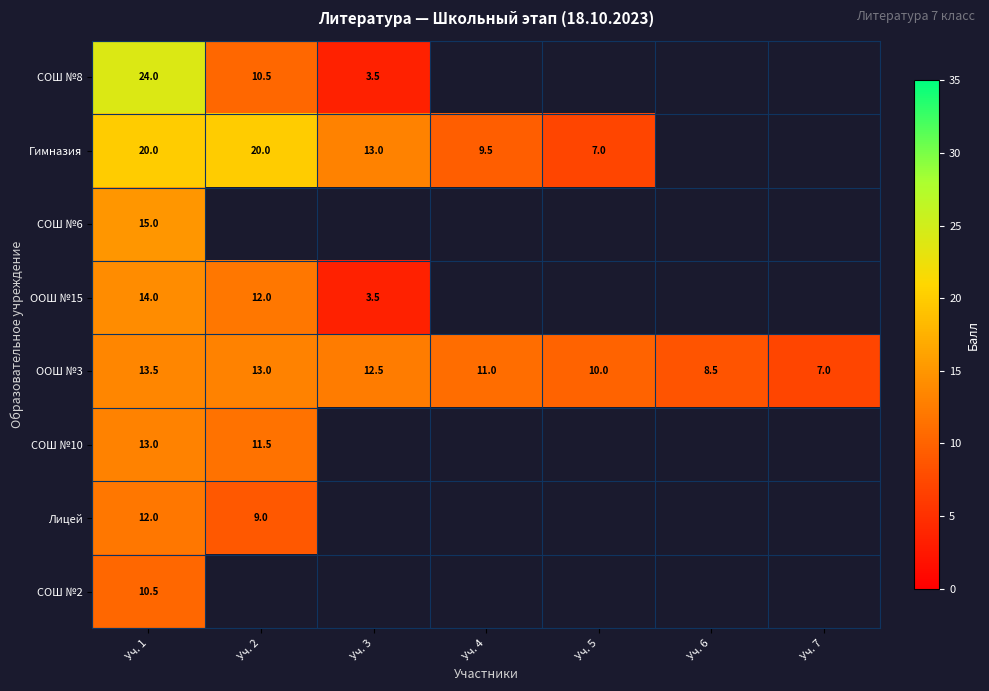

What is the maximum value shown in the chart?

24.0